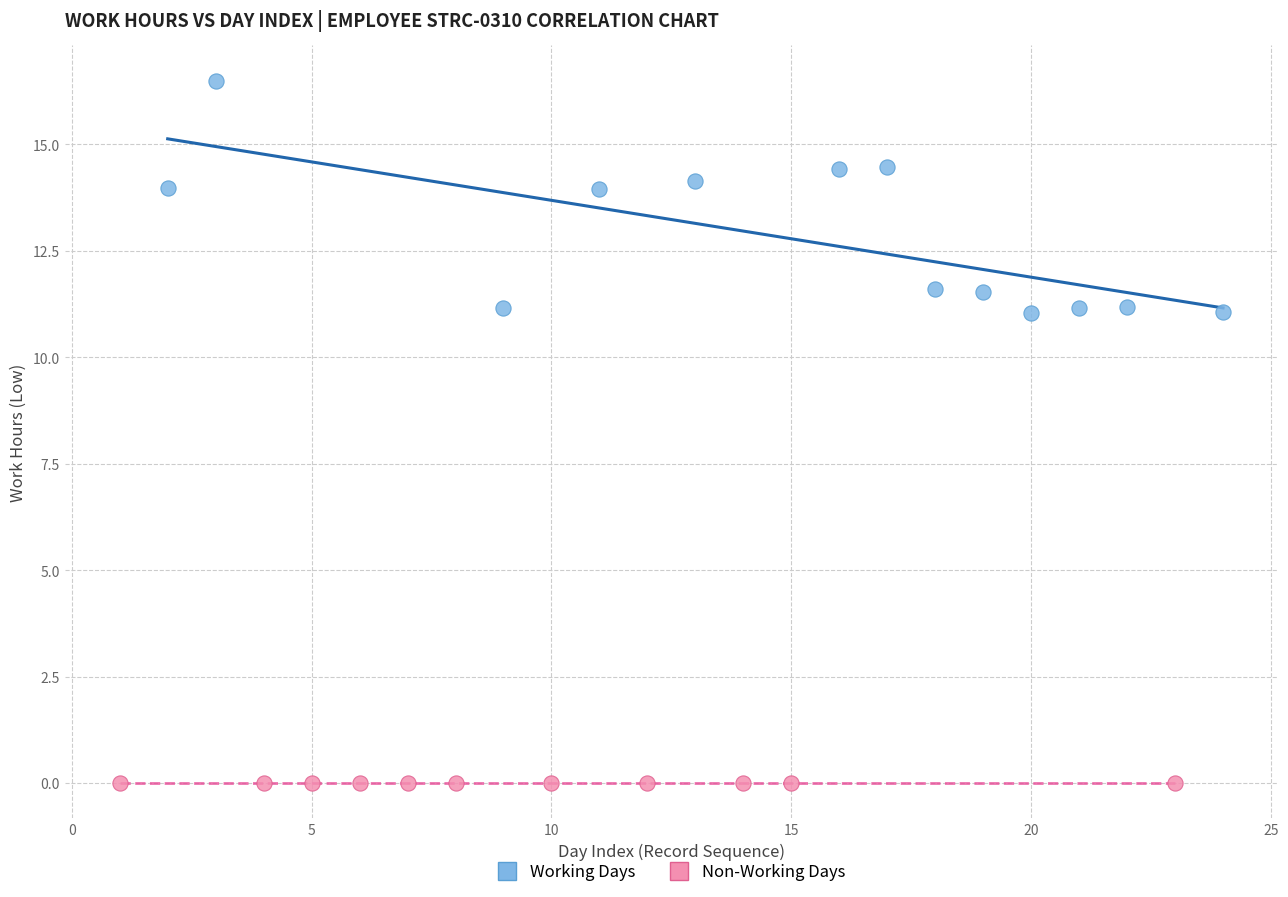

Which series contains the lowest Y value?

Non-Working Days